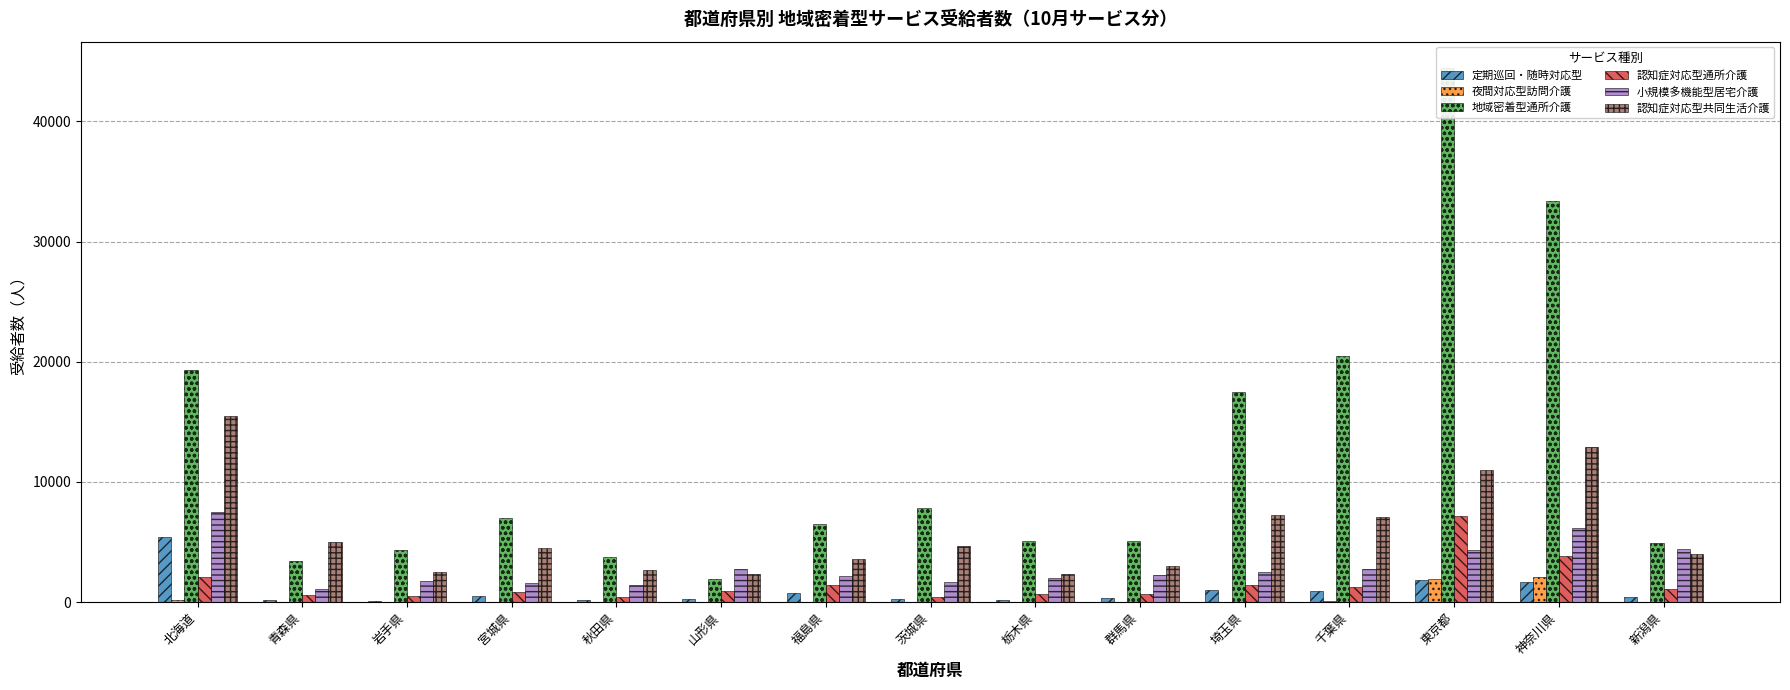

What is the difference between the 認知症対応型通所介護 values at 茨城県 and 宮城県?

419